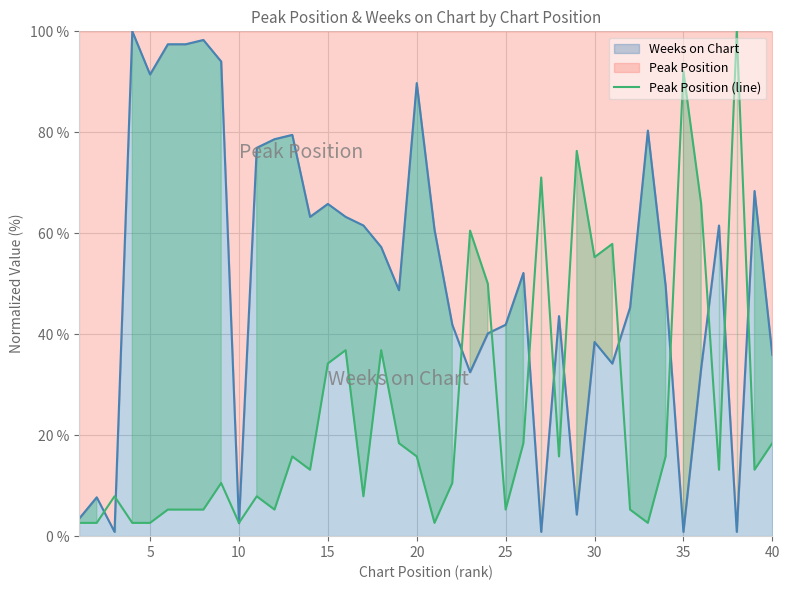

What is the highest value of the Peak Position (line) series?

100.0